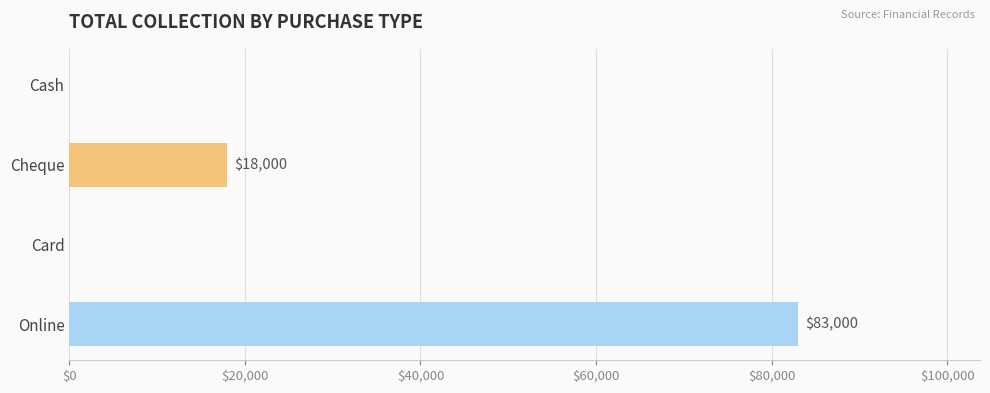

What is the sum of all values?

101000